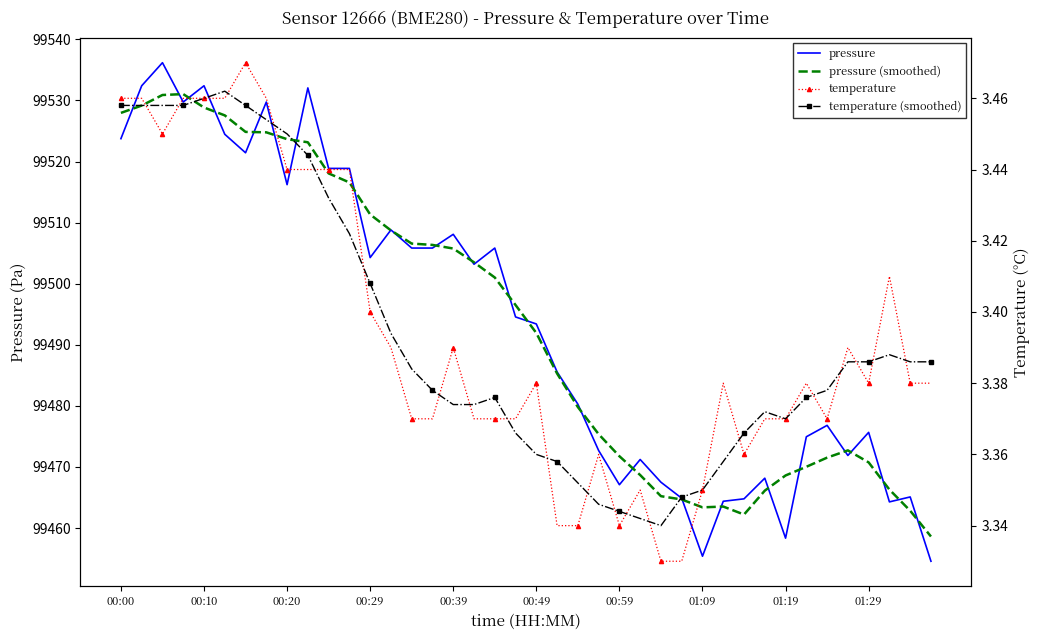

Does the chart have visible grid lines?

No